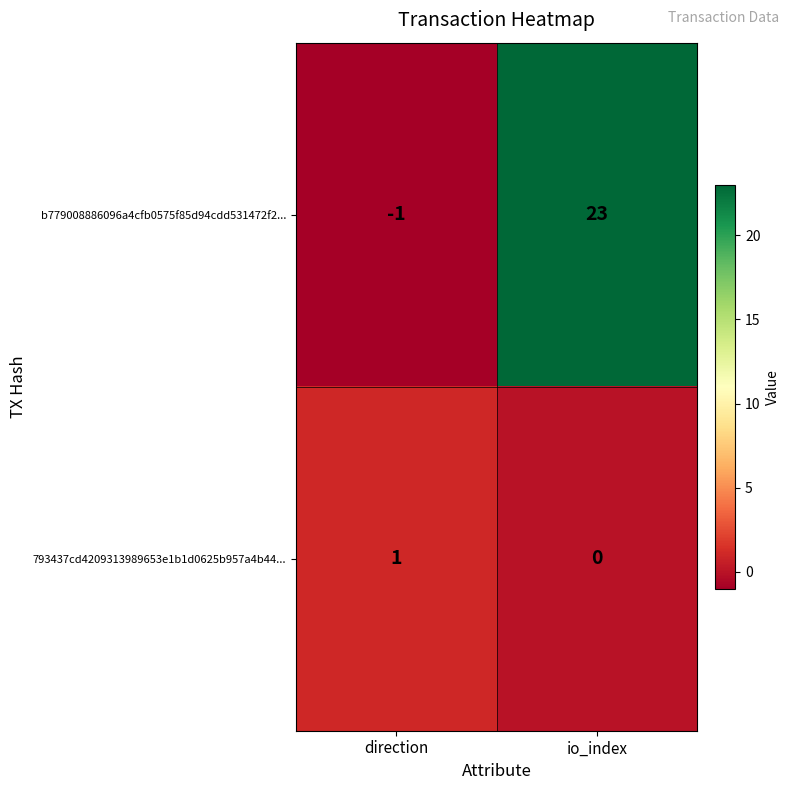

What value does the b779008886096a4cfb0575f85d94cdd531472f2... series have at io_index?

23